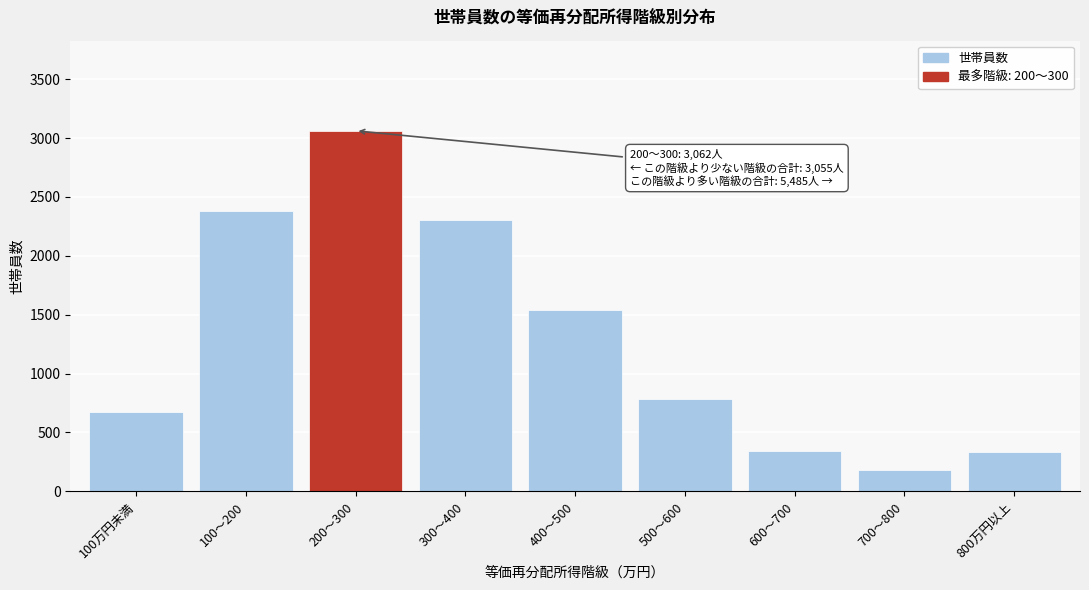

What is the label of the 8th bar from the right?

100～200